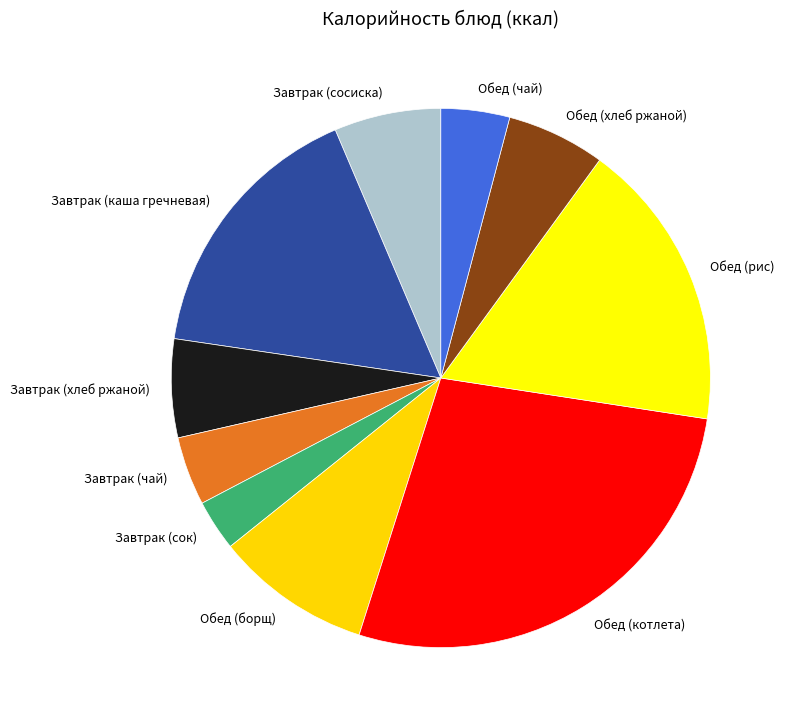

Which slice is the largest?

Обед (котлета)